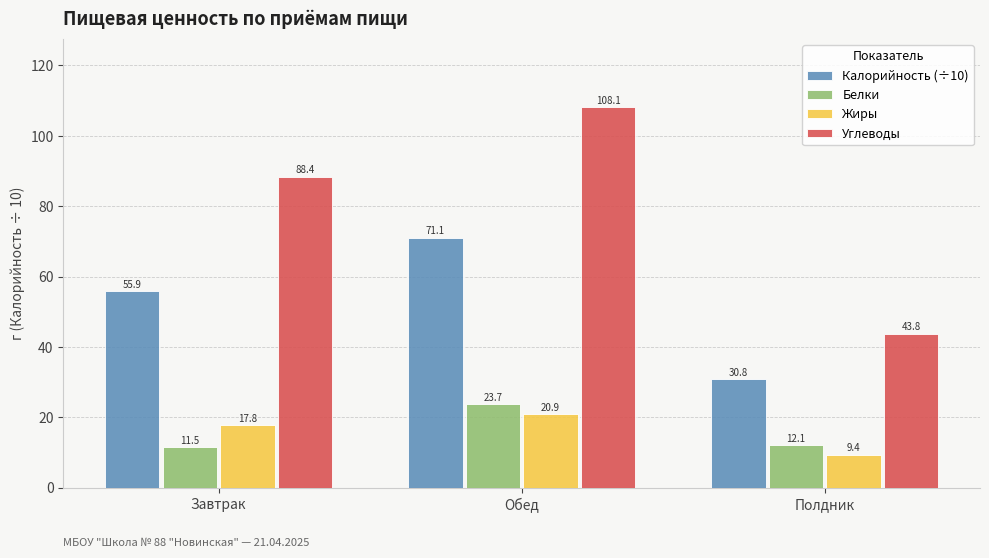

Reading right to left, what are all the values shown in this chart?

Калорийность (÷10): 30.8	71.1	55.9
Белки: 12.1	23.7	11.5
Жиры: 9.4	20.9	17.8
Углеводы: 43.8	108.1	88.4